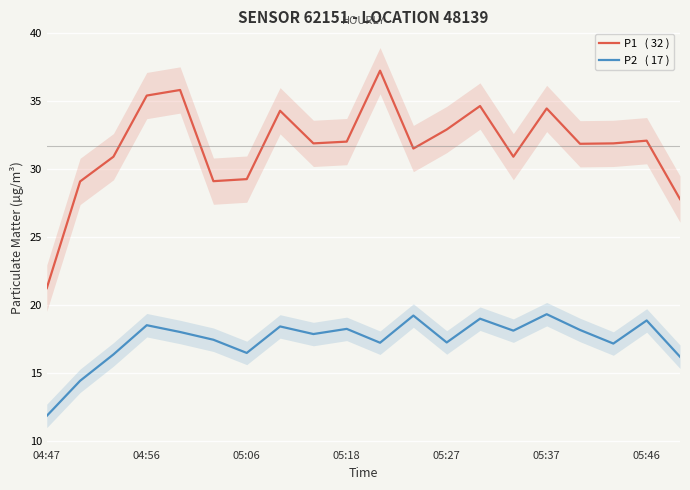

In P1   ( 32 ), how many points are lower than both neighbors (excluding endpoints)?

5